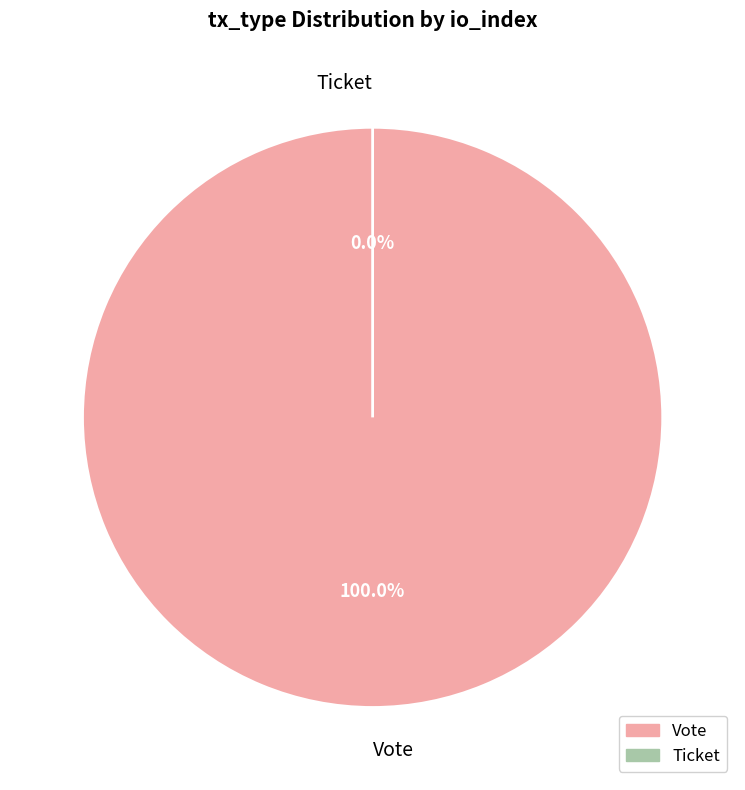

How many slices are in this pie chart?

2